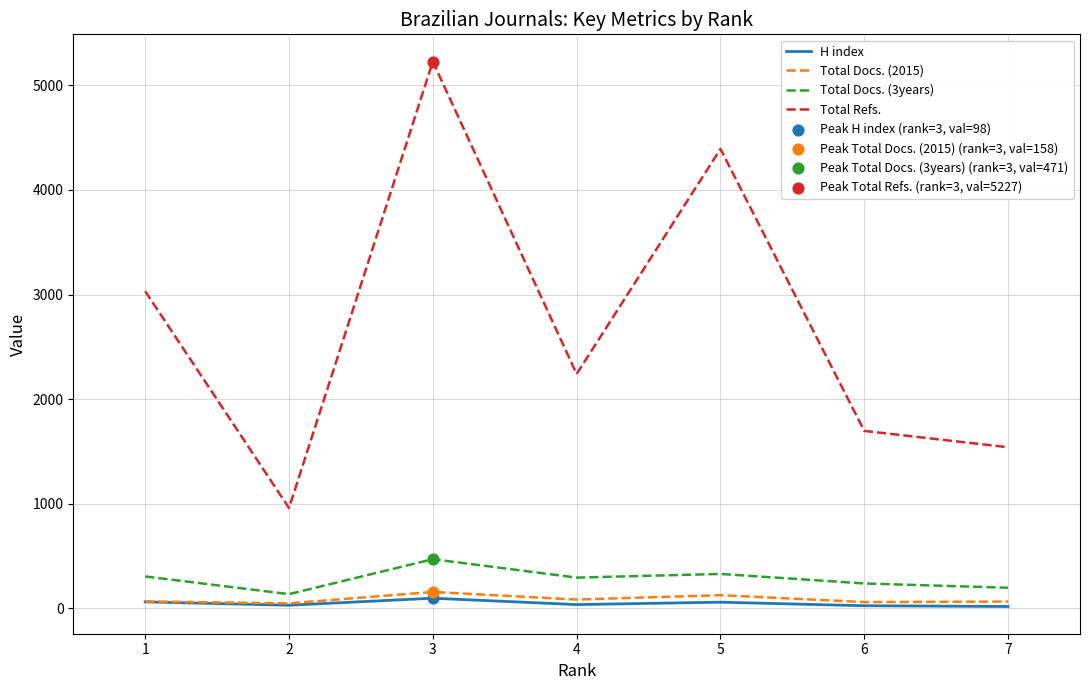

Which series has the largest total across all categories?

Total Refs.